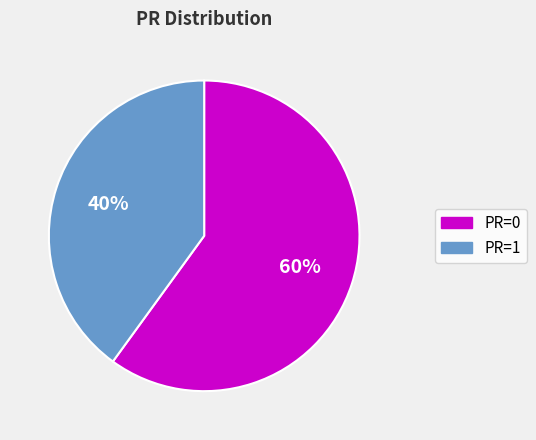

Combined, do PR=1 and PR=0 account for over 50%?

Yes